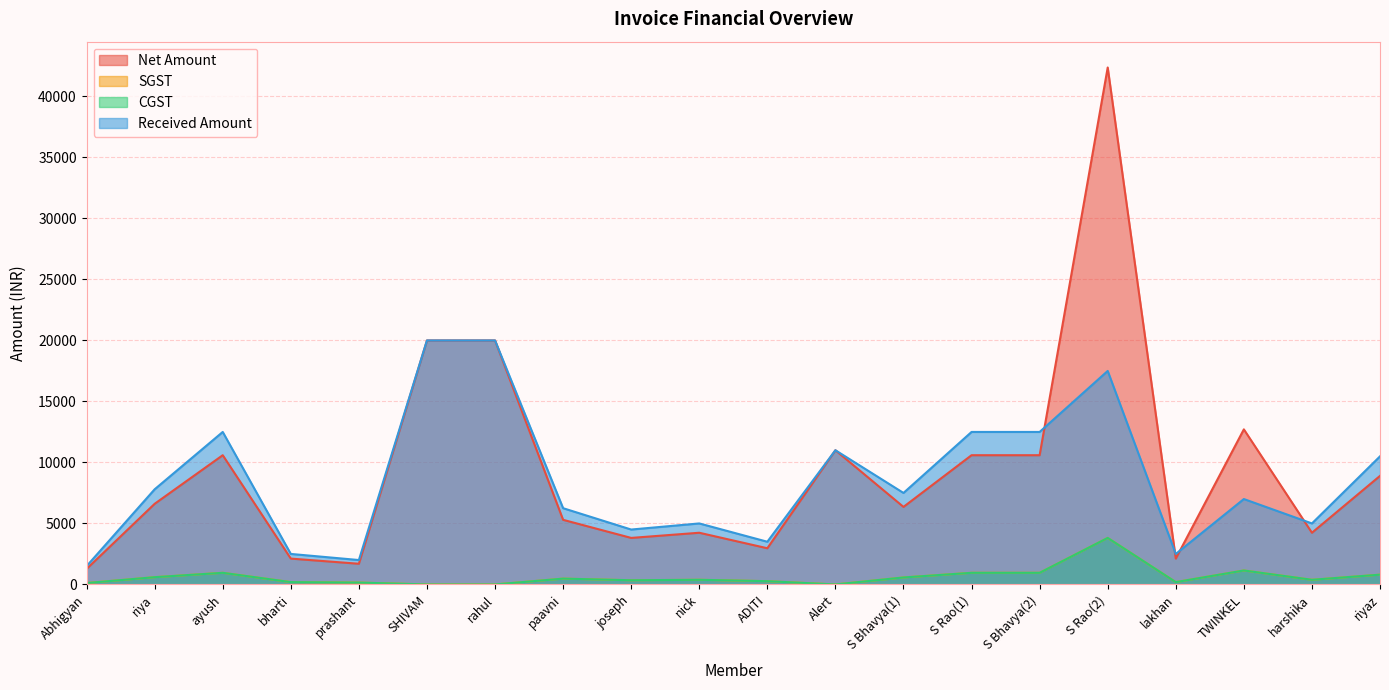

Does the chart display data point markers on the line(s)?

No